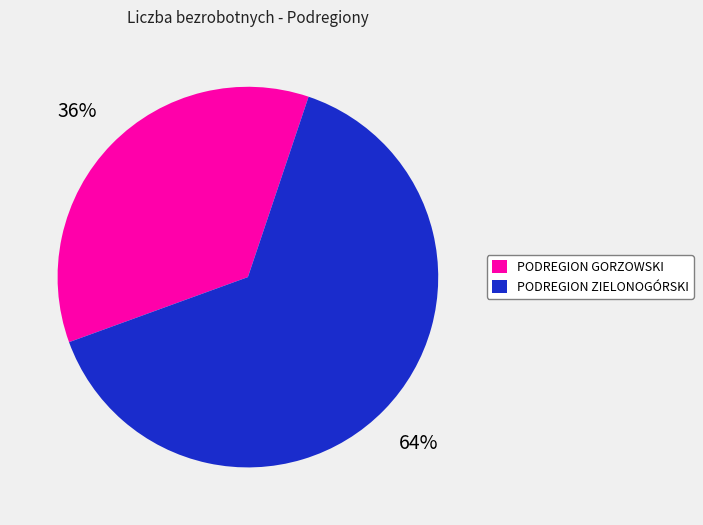

To the nearest percent, what portion does PODREGION GORZOWSKI represent?

36%